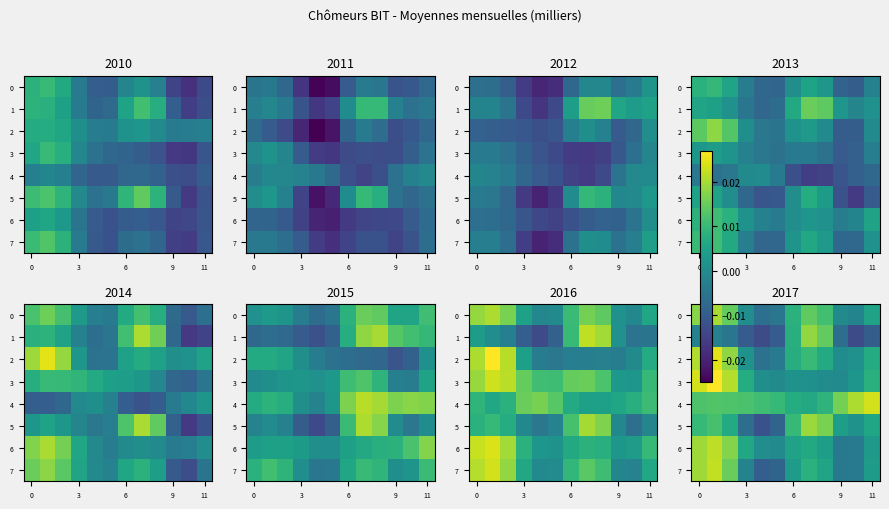

Count the number of categories in the chart.

12